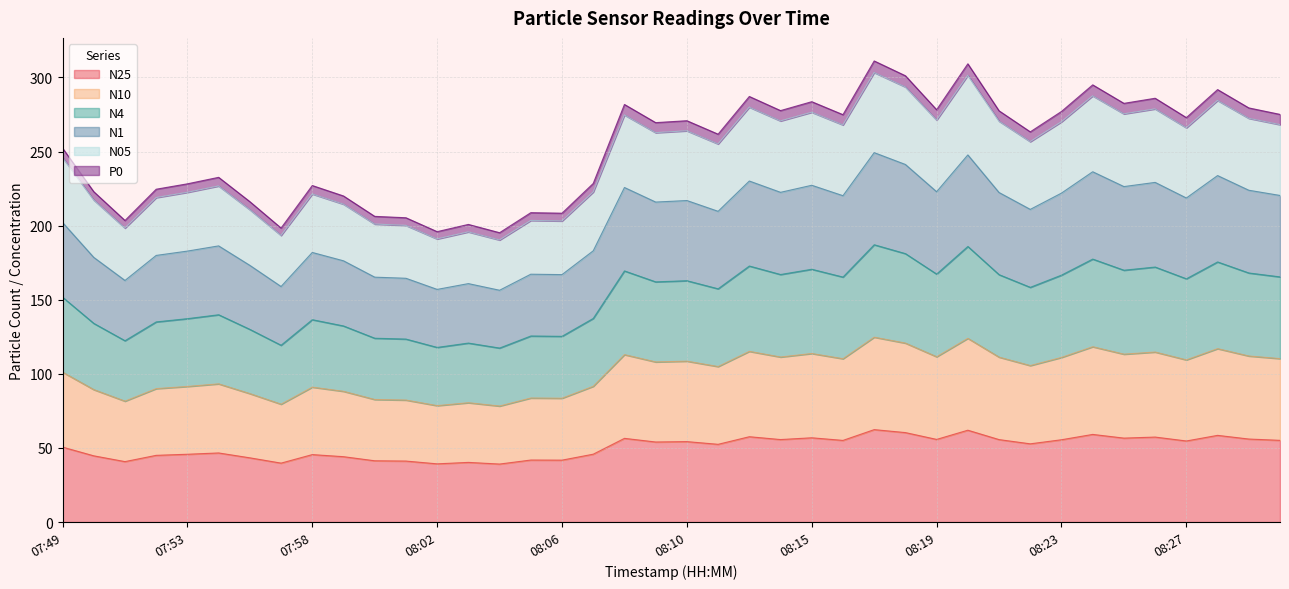

What is the maximum value for N25?

62.4